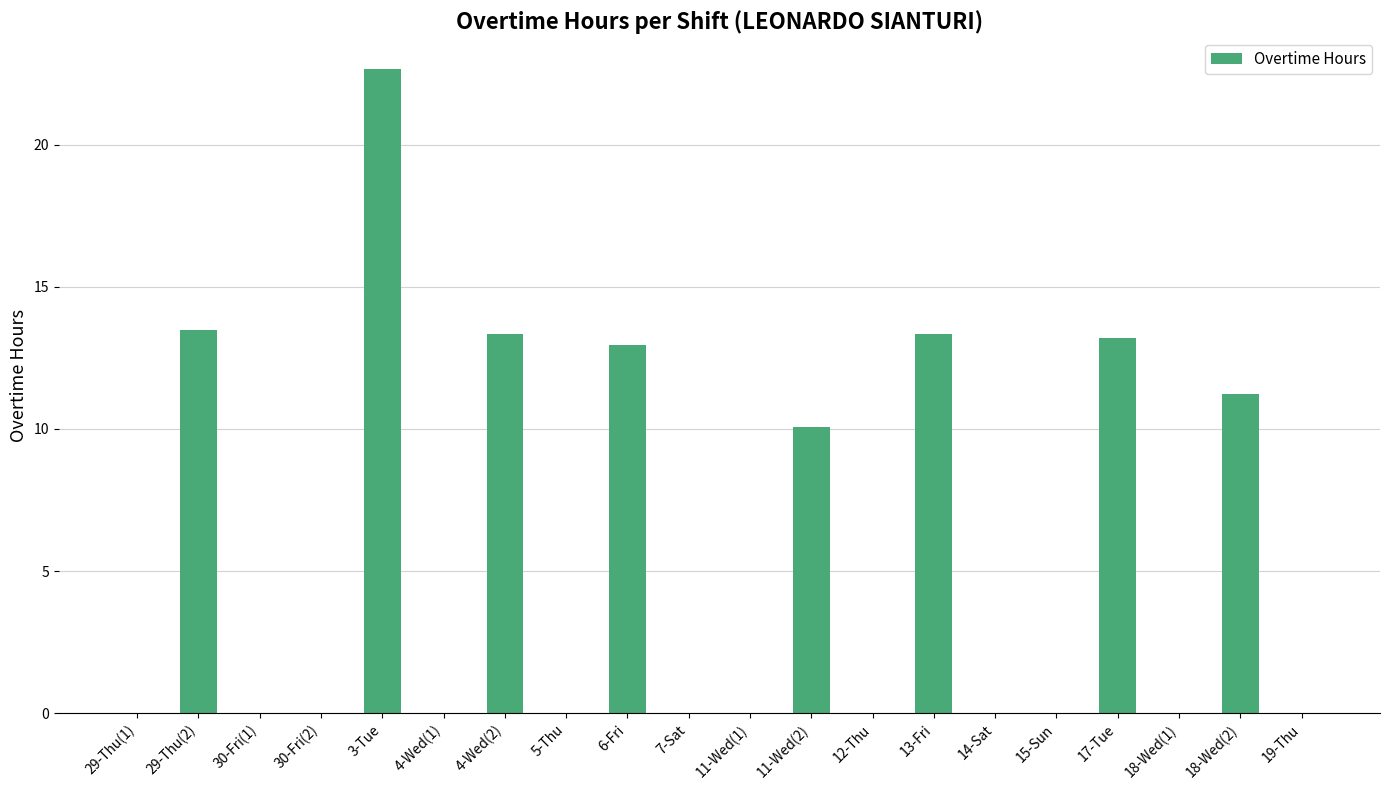

Does the chart contain stacked bars?

No